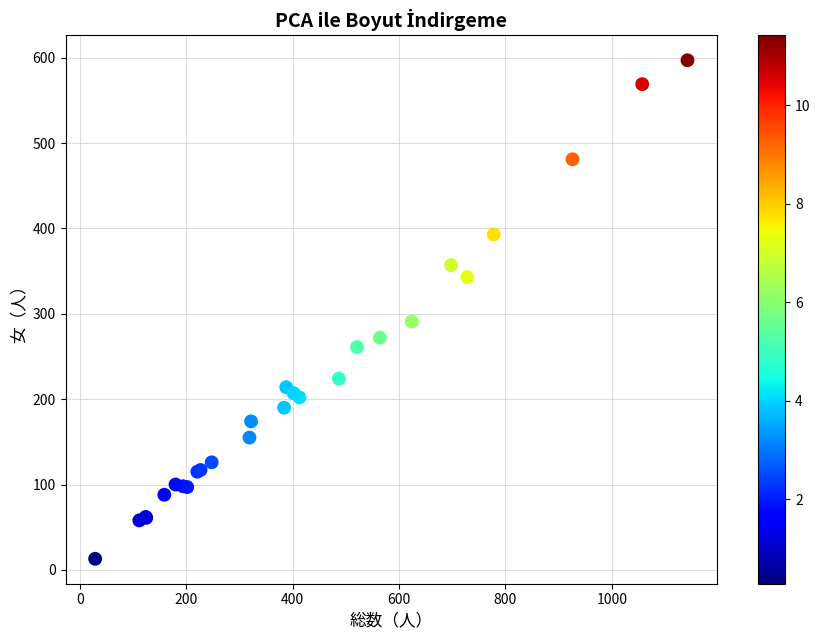

What Y value in the scatter plot is closest to 305?

291